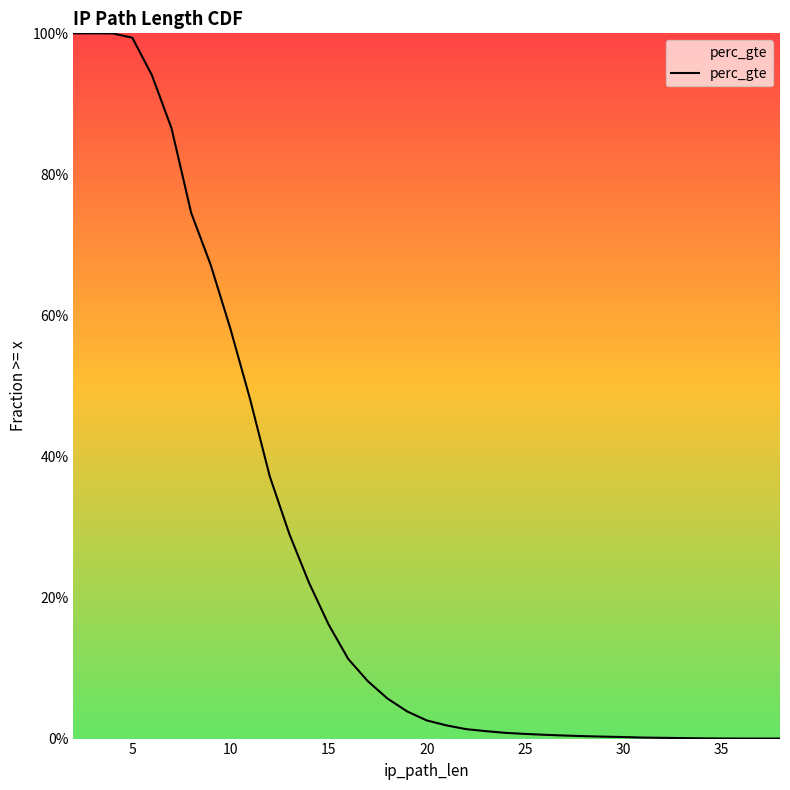

Is it true that the value at 0 is 1.4?

False